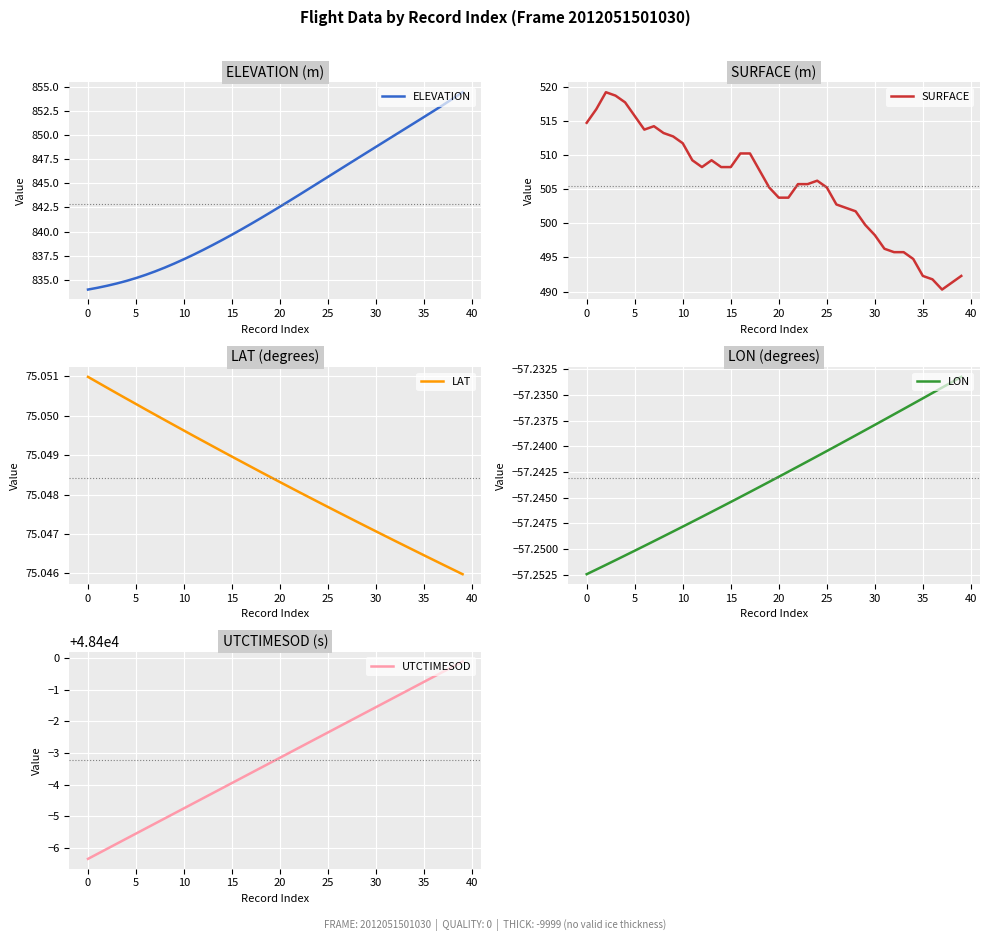

What is the label of the 8th point from the right?

32